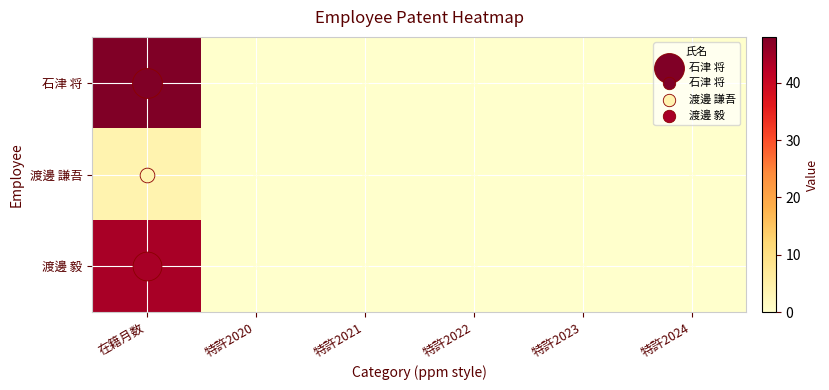

Reading right to left, what are all the values shown in this chart?

石津 将: 特許2024=0	特許2023=0	特許2022=0	特許2021=0	特許2020=0	在籍月数=48
渡邊 謙吾: 特許2024=0	特許2023=0	特許2022=0	特許2021=0	特許2020=0	在籍月数=4
渡邊 毅: 特許2024=0	特許2023=0	特許2022=0	特許2021=0	特許2020=0	在籍月数=44